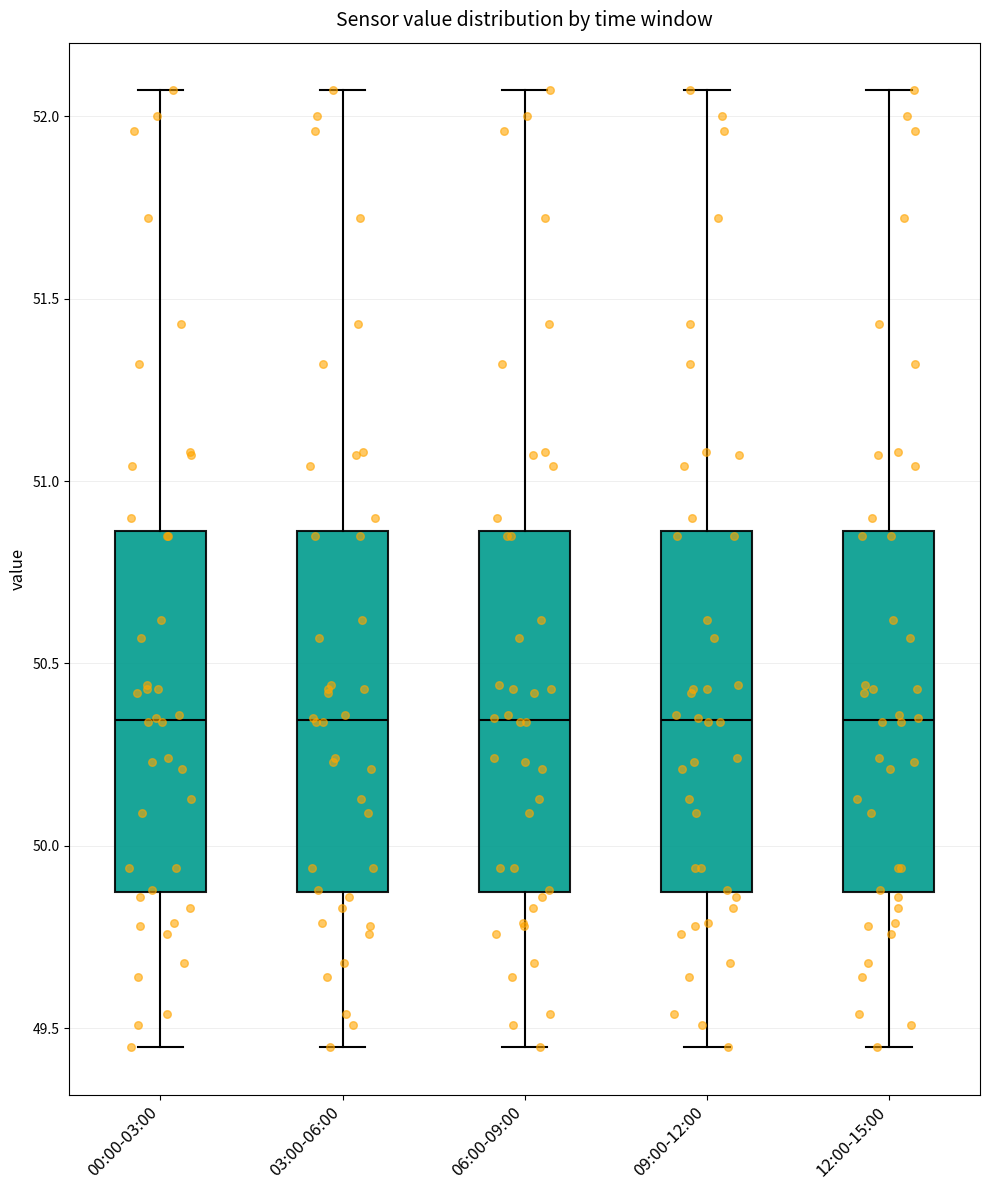

Reading left to right, read every box against the y-axis: the position of its median line, the range the box covers, and the ends of its whiskers. The values are not printed on the chart, so give them approximately, as read against the axis.

00:00-03:00: median 50.35, box 49.90 to 50.85, whiskers 49.45 to 52.05
03:00-06:00: median 50.35, box 49.90 to 50.85, whiskers 49.45 to 52.05
06:00-09:00: median 50.35, box 49.90 to 50.85, whiskers 49.45 to 52.05
09:00-12:00: median 50.35, box 49.90 to 50.85, whiskers 49.45 to 52.05
12:00-15:00: median 50.35, box 49.90 to 50.85, whiskers 49.45 to 52.05